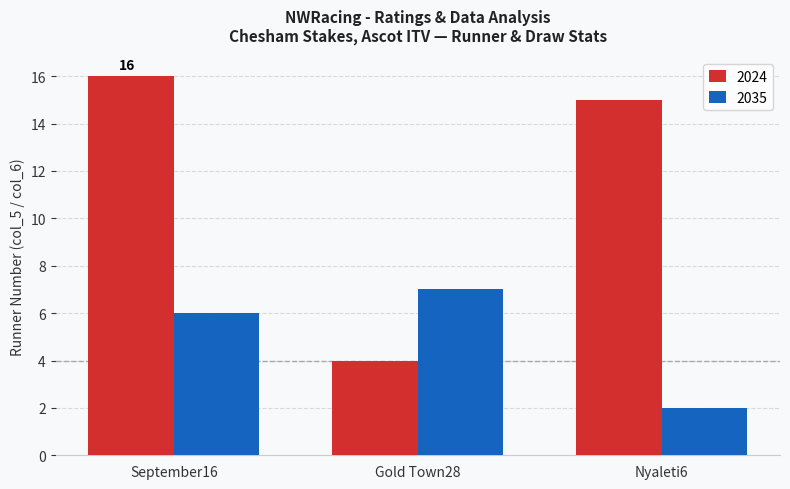

Is it true that 2035 equals 9 at Gold Town28?

False